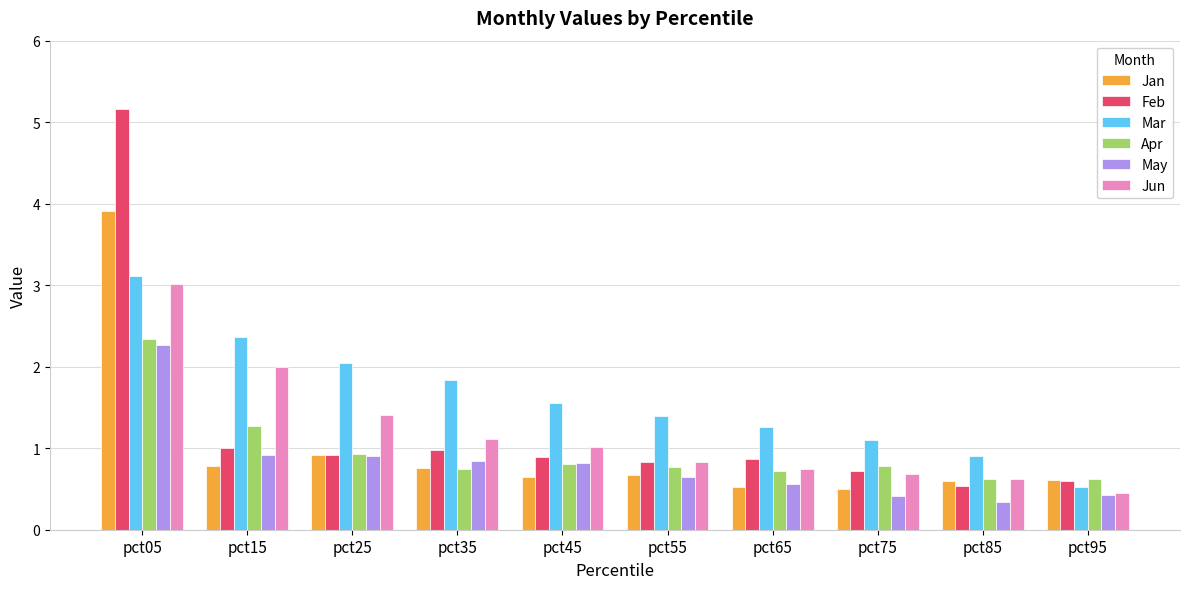

What are all the series names shown in the legend?

Jan, Feb, Mar, Apr, May, Jun